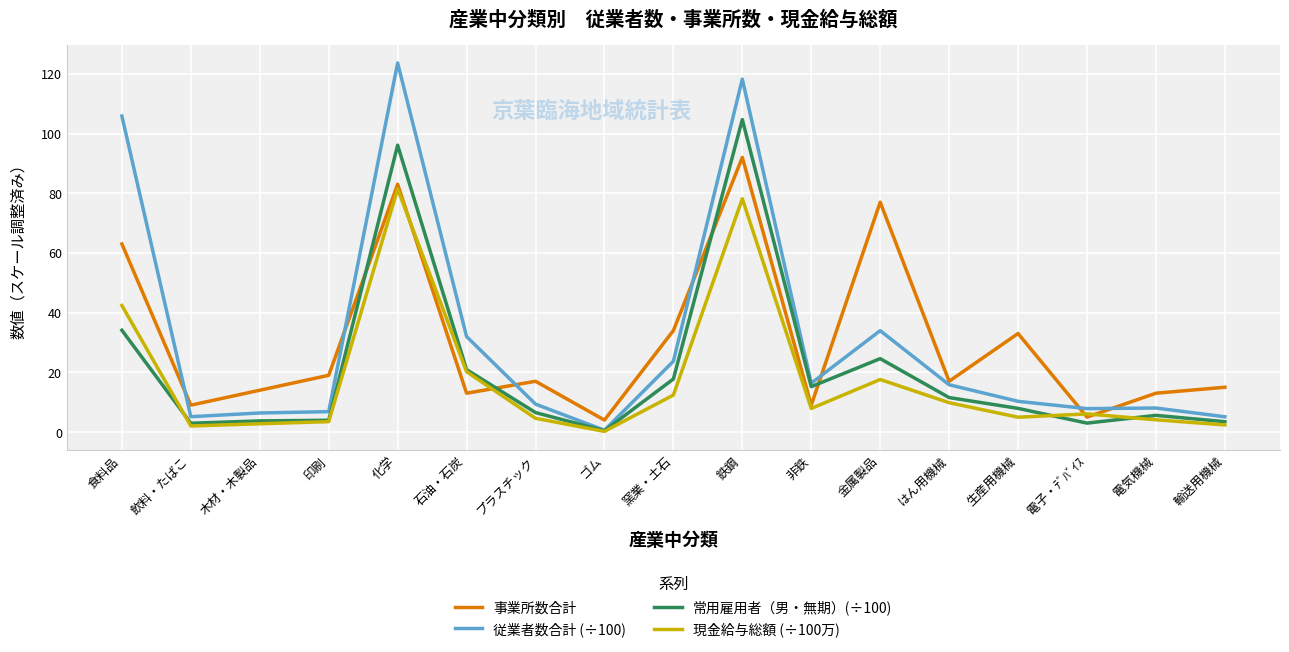

Which category has the highest value in the 現金給与総額 (÷100万) series?

化学